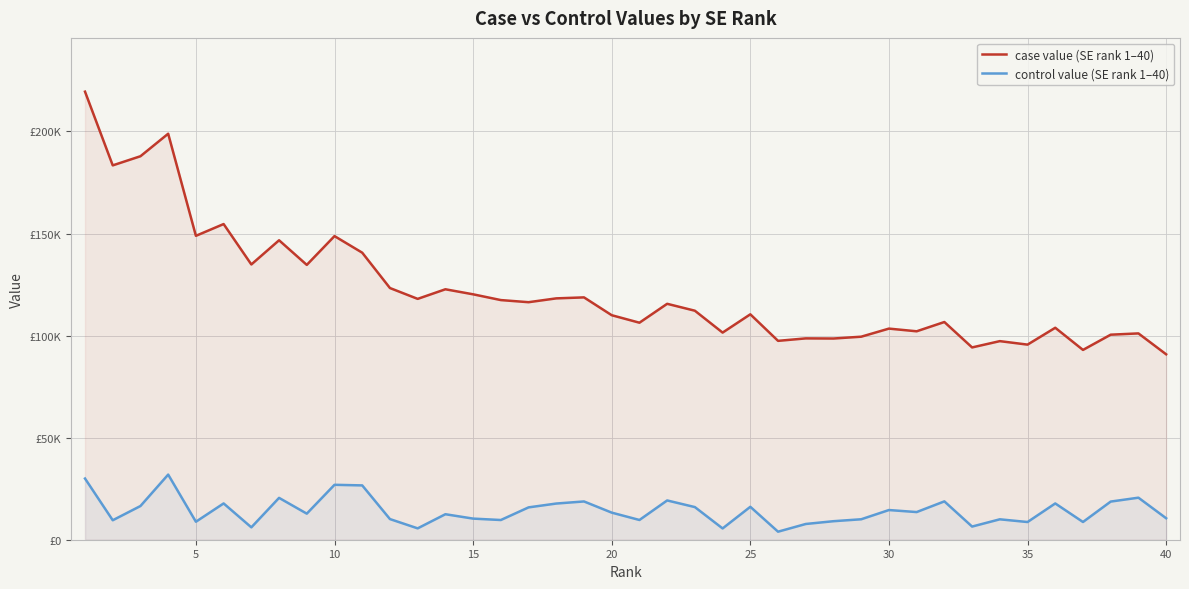

What are all the series names shown in the legend?

case value (SE rank 1–40), control value (SE rank 1–40)